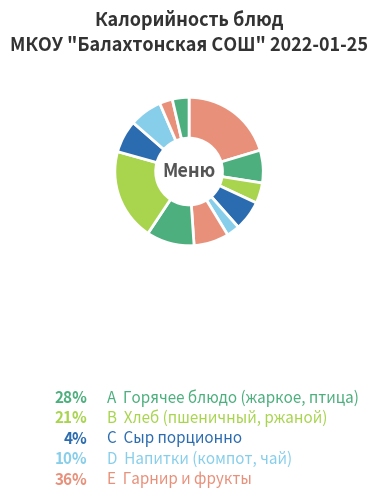

How many segments does this pie chart have?

12